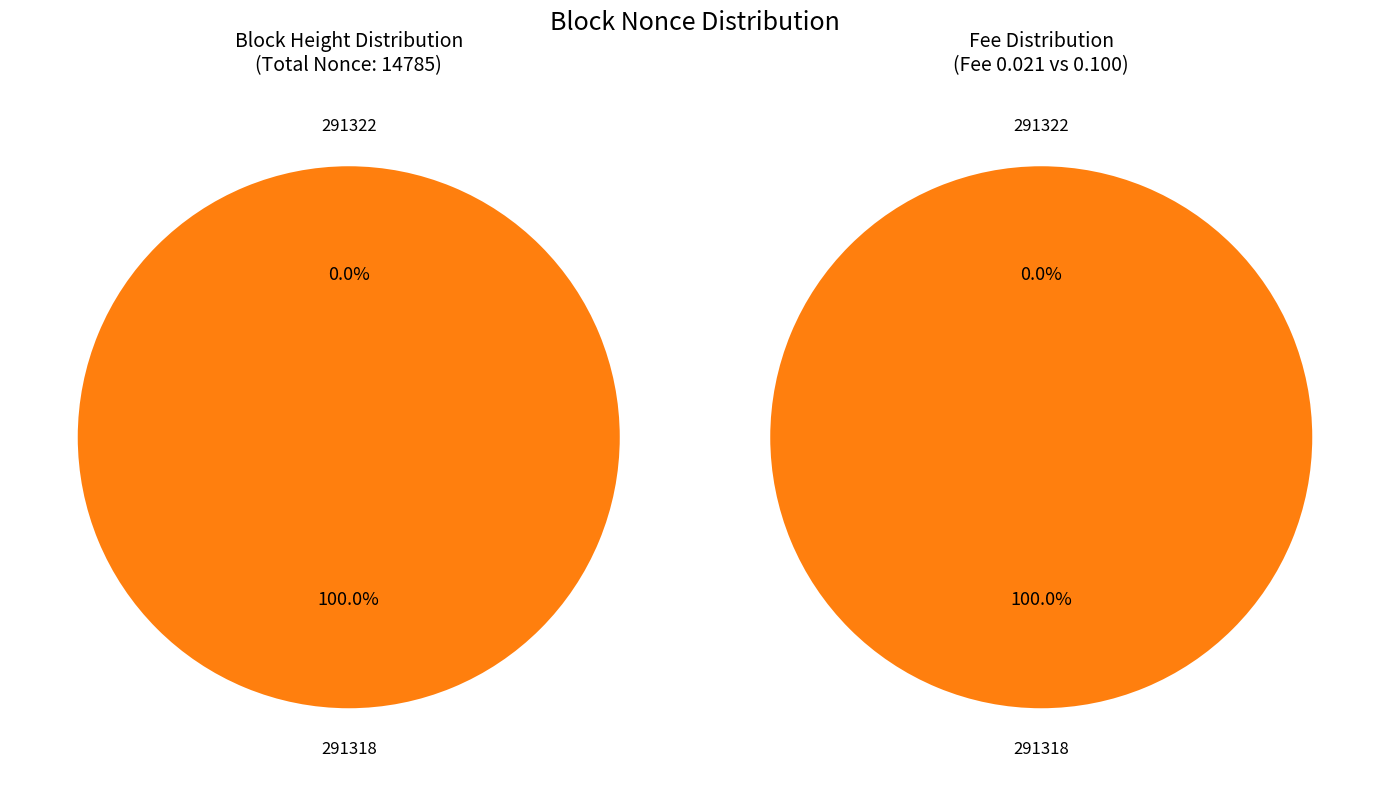

How many slices are in this pie chart?

2